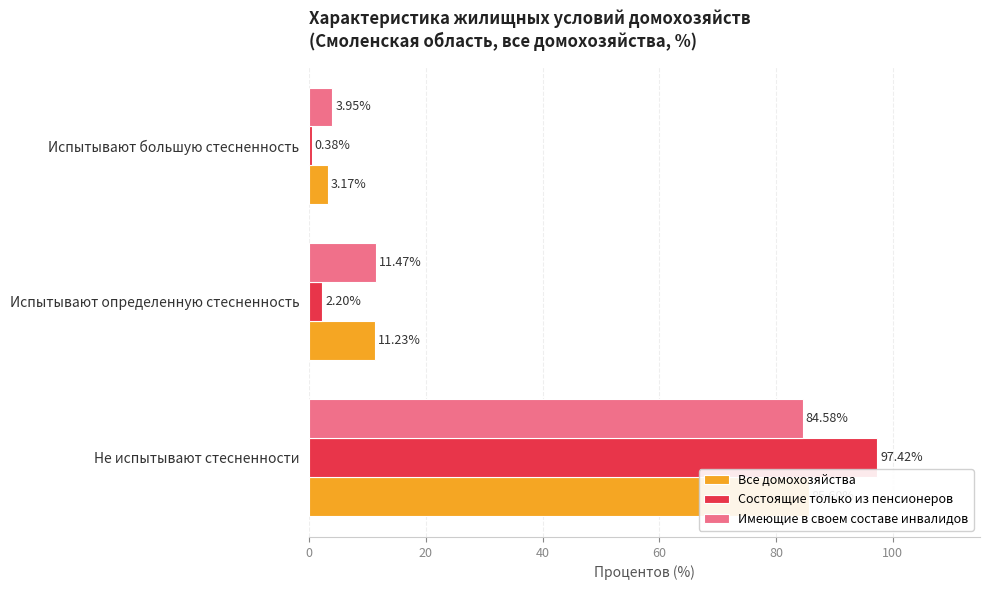

What is the sum of all Все домохозяйства values?

100.0